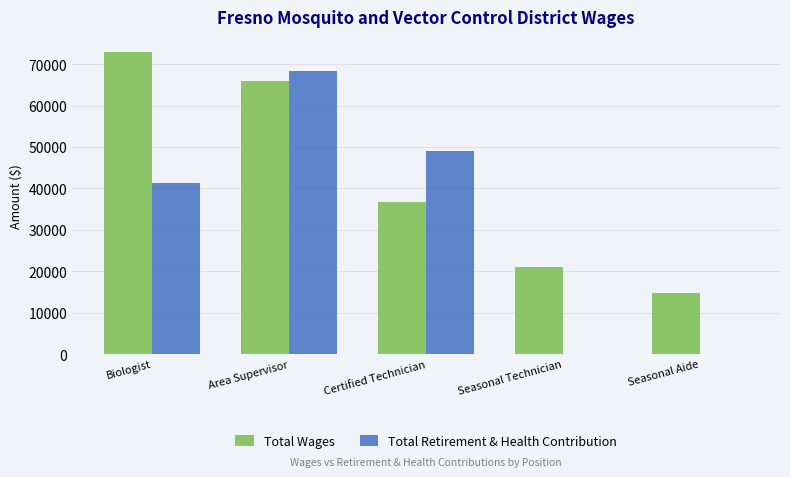

What is the average value of the Total Retirement & Health Contribution series?

31724